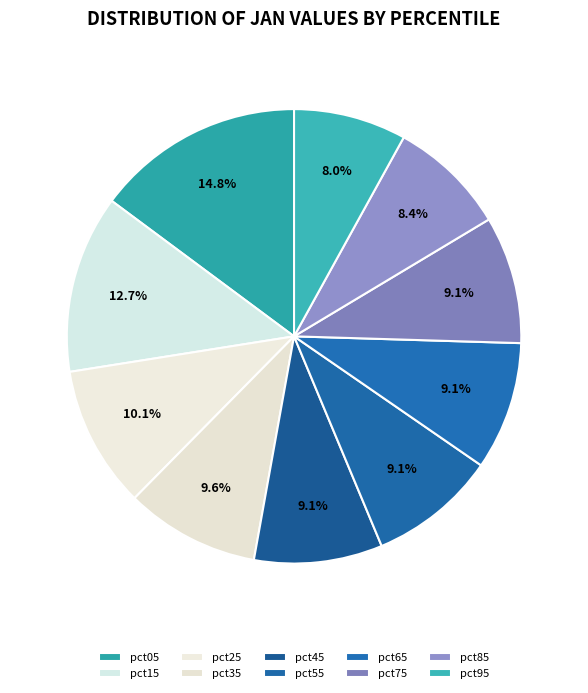

To the nearest percent, what is the average slice percentage?

10%